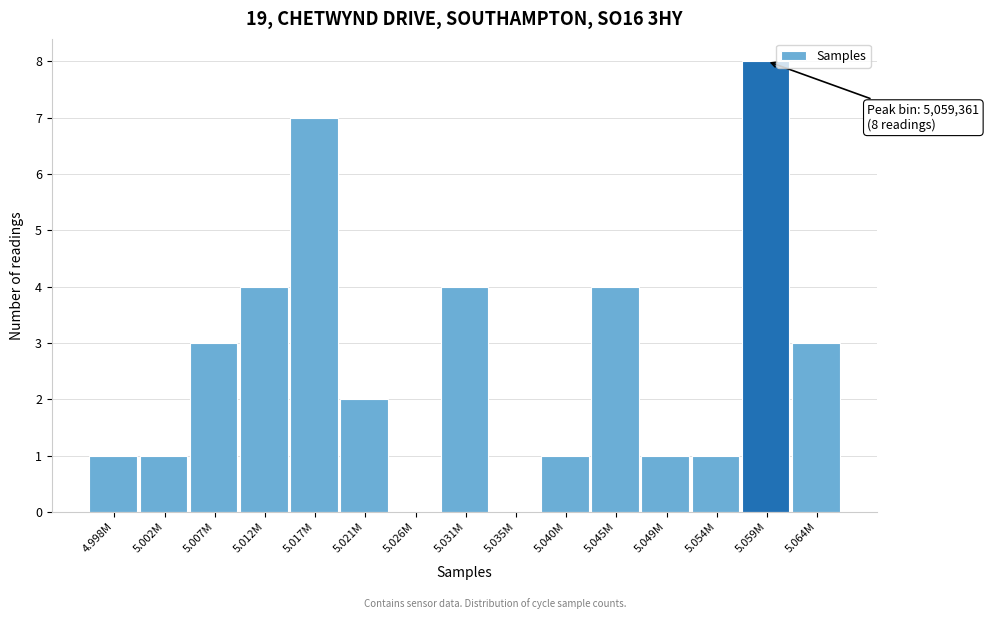

Reading left to right, transcribe all the data shown in this chart.

4.998M=1	5.002M=1	5.007M=3	5.012M=4	5.017M=7	5.021M=2	5.026M=0	5.031M=4	5.035M=0	5.040M=1	5.045M=4	5.049M=1	5.054M=1	5.059M=8	5.064M=3